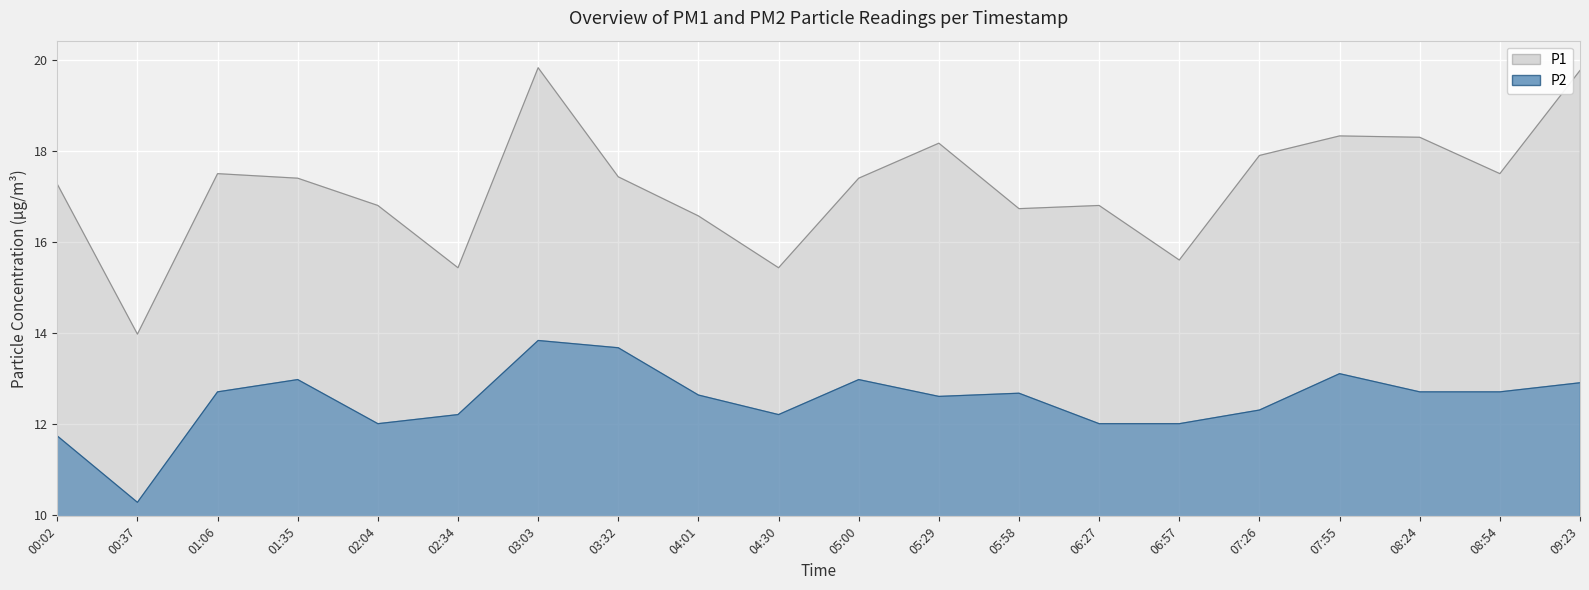

What are all the series names shown in the legend?

P1, P2